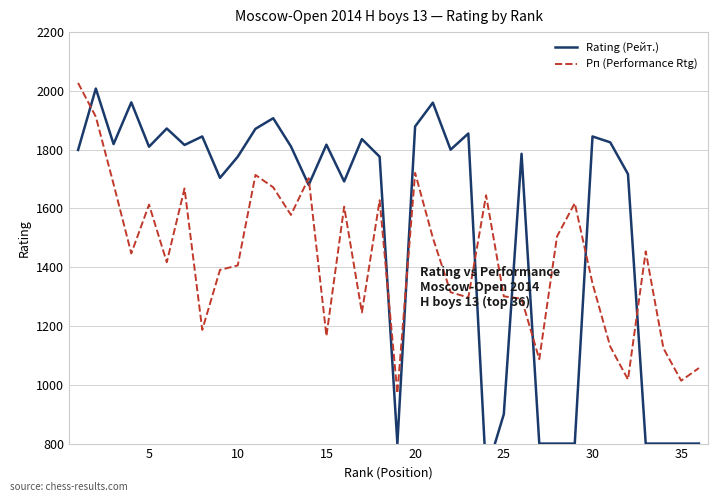

What is the highest value of the Рп (Performance Rtg) series?

2027